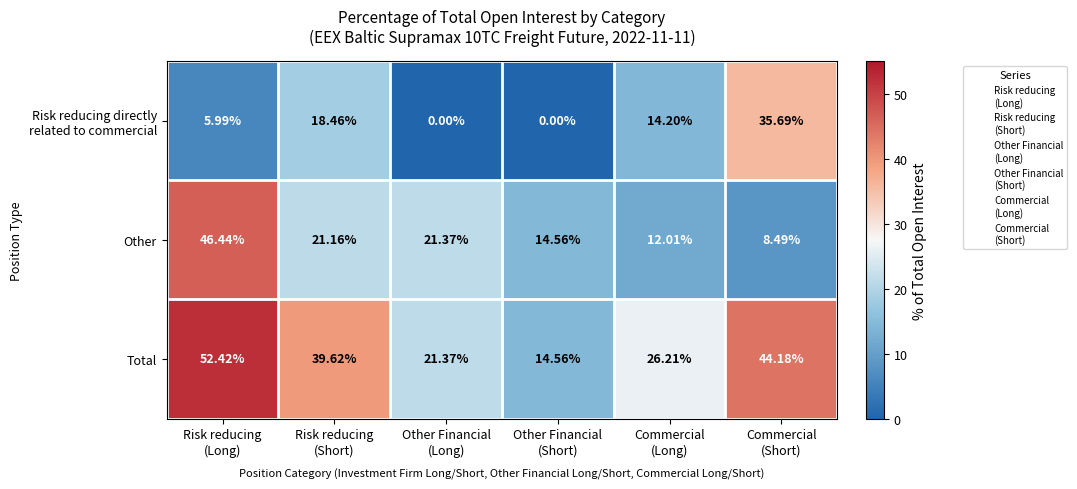

Which series has the largest total across all categories?

Total